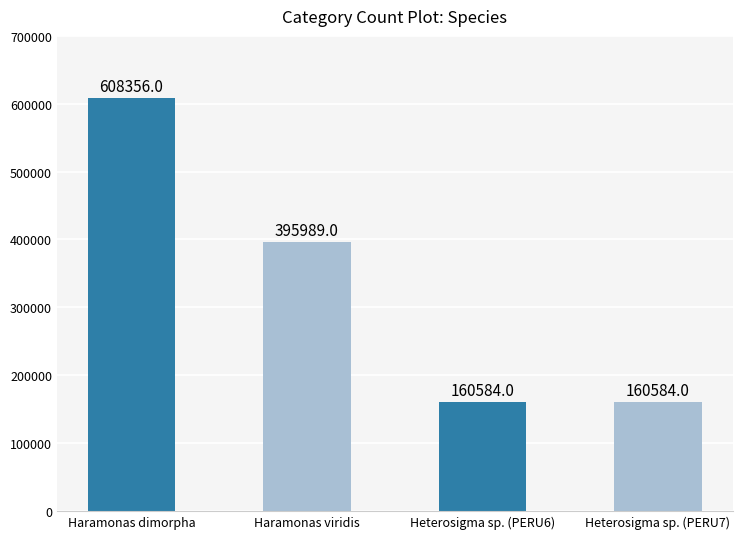

True or false: the data shows 150887 at Haramonas viridis.

False